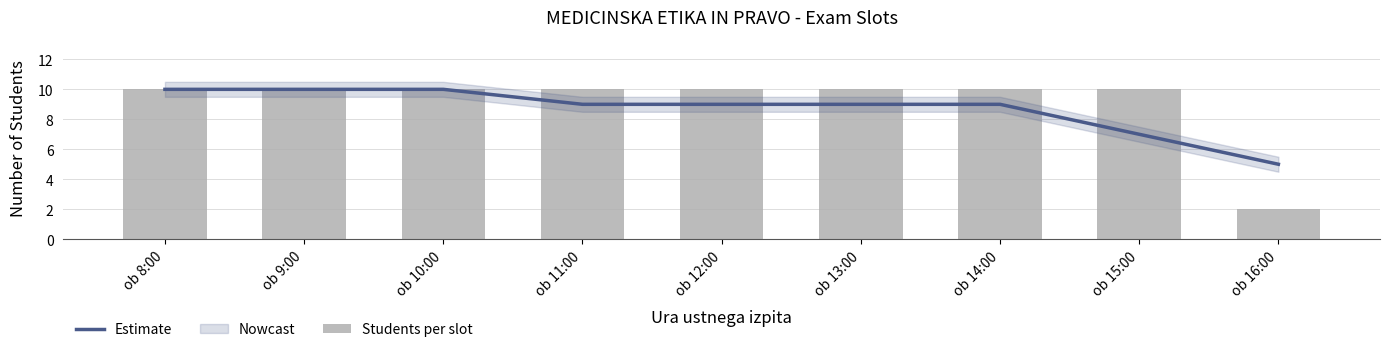

What is the average value of the Students per slot series?

9